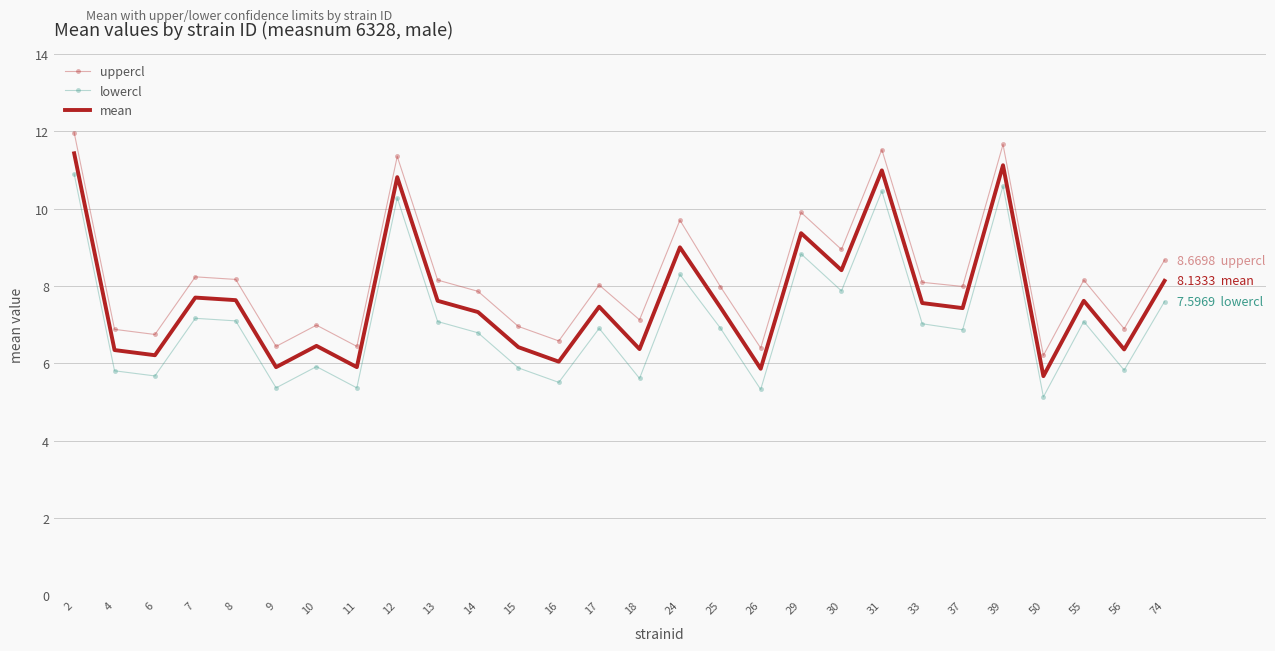

Is it true that uppercl equals 6.7 at 6?

True